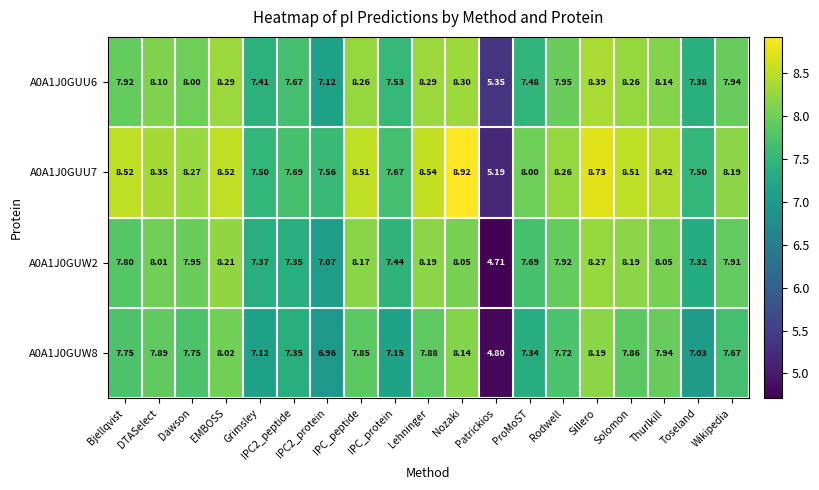

Count the number of data series in this chart.

4